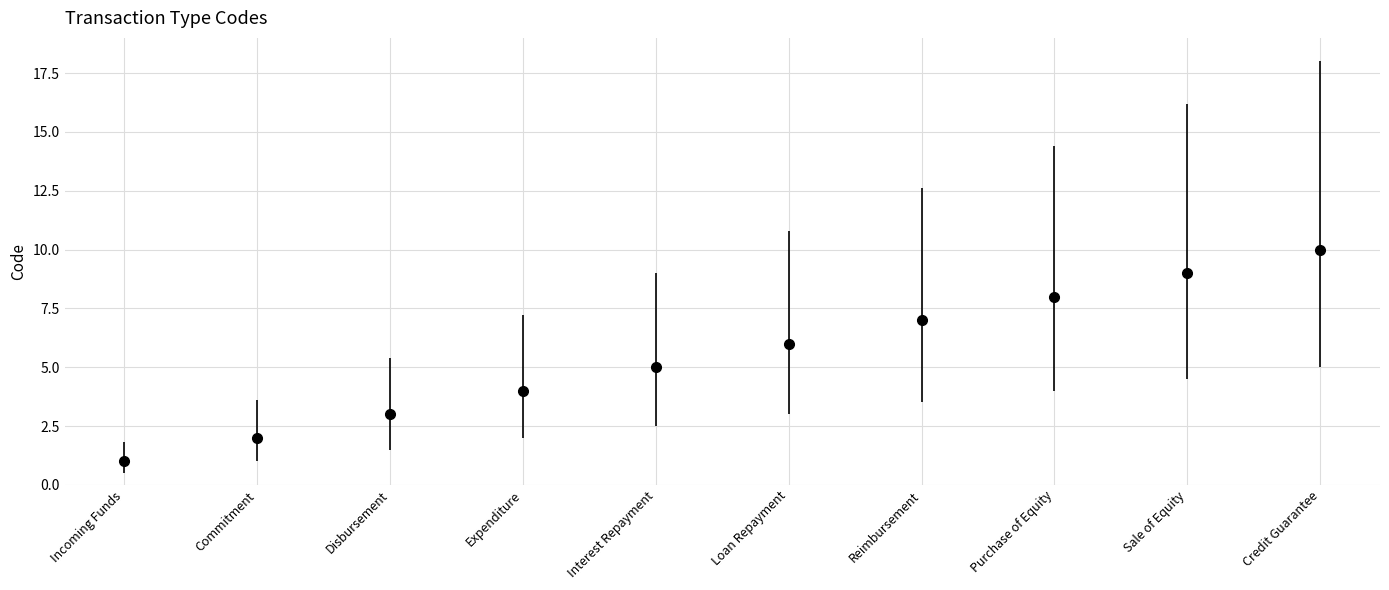

What position from the left is Disbursement?

3